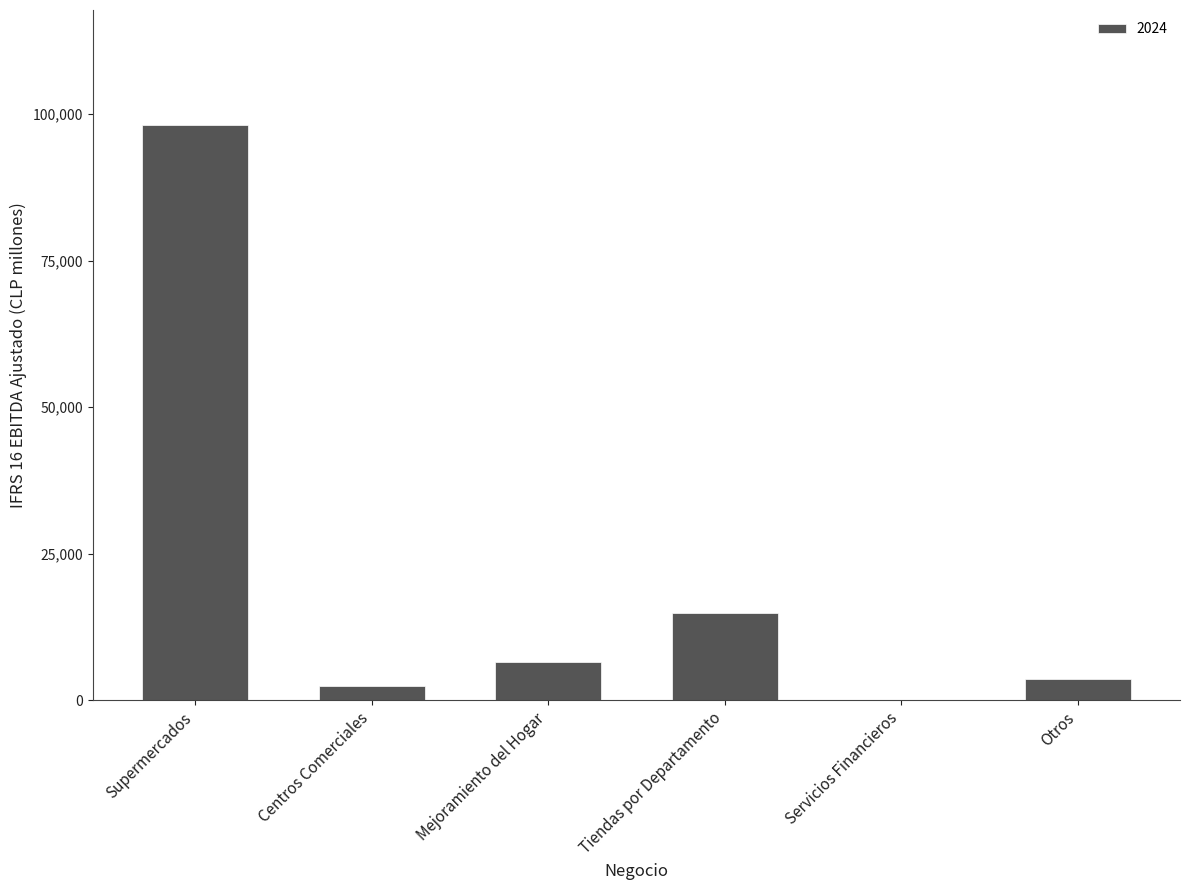

Reading left to right, what are all the values shown in this chart?

98109.0	2407.9	6484.6	14903.4	0.0	3691.3